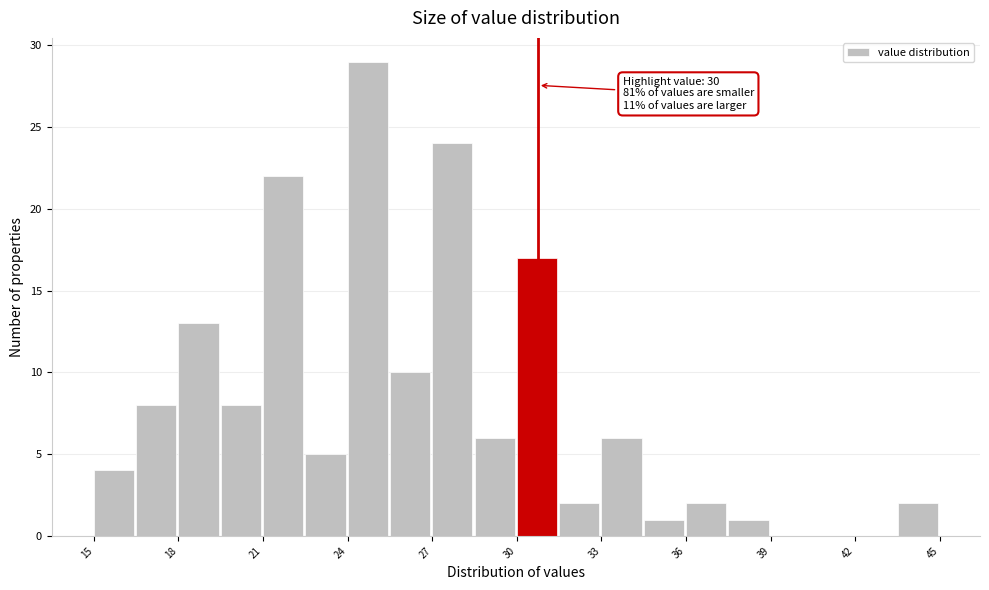

Around what value on the x-axis is the tallest bar? Give the approximate position of its centre, as read against the axis.

24.5